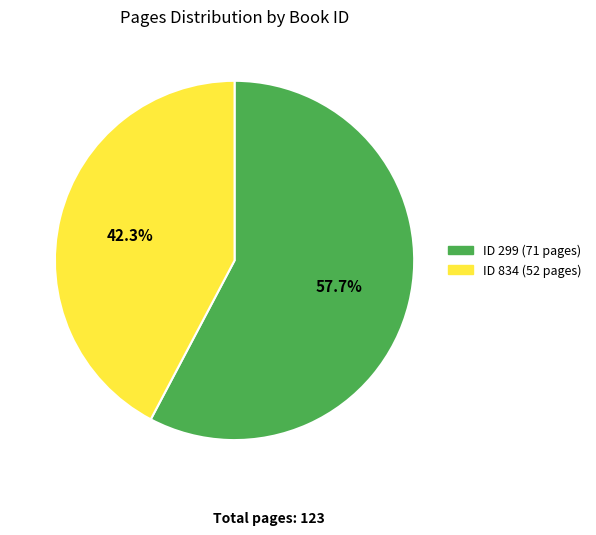

To the nearest percent, what is the difference between the largest and smallest slice percentages?

15%